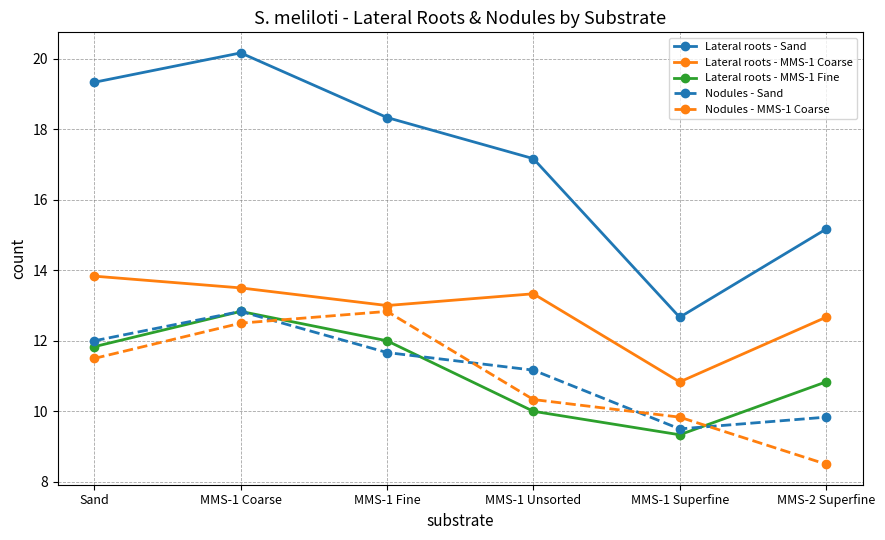

What is the sum of all Lateral roots - MMS-1 Coarse values?

77.2